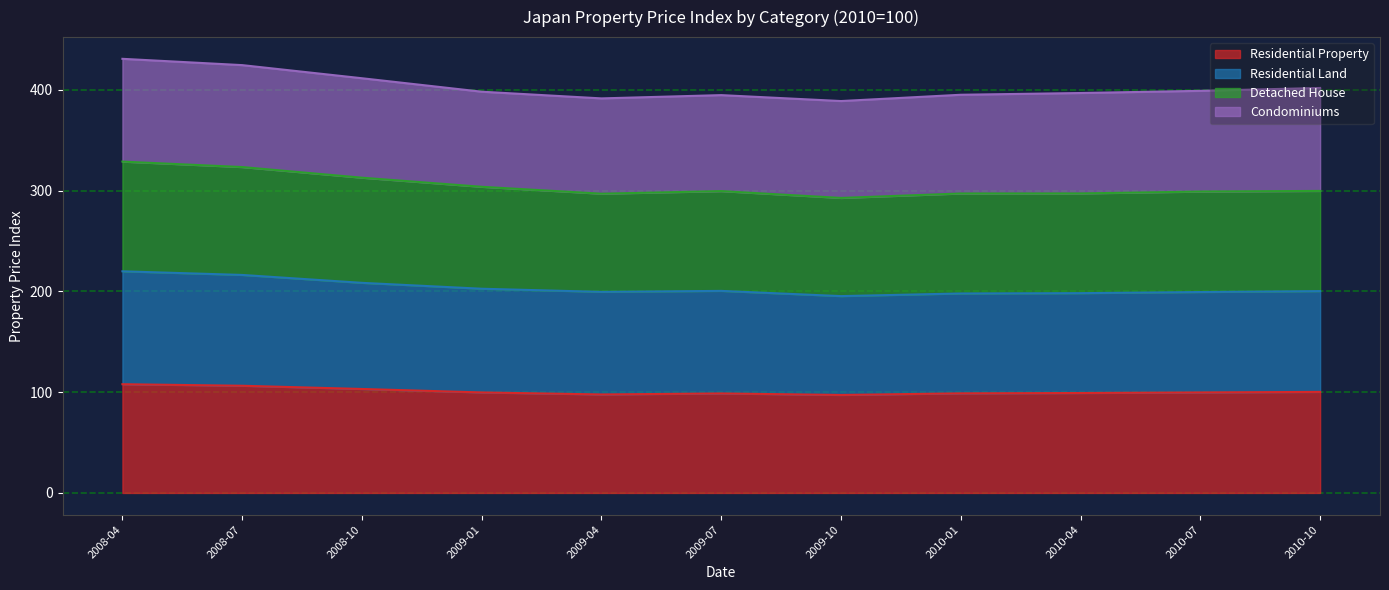

True or false: Residential Land has more than 0 interior local peaks.

True